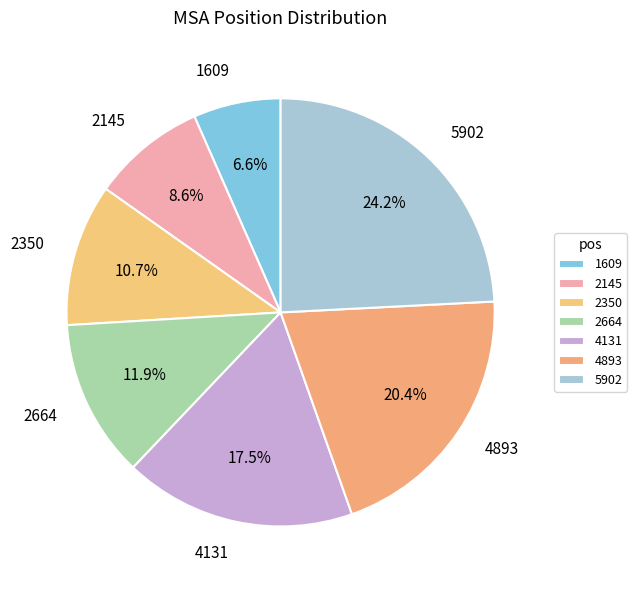

Is it true that 1609 is 7% of the pie?

True